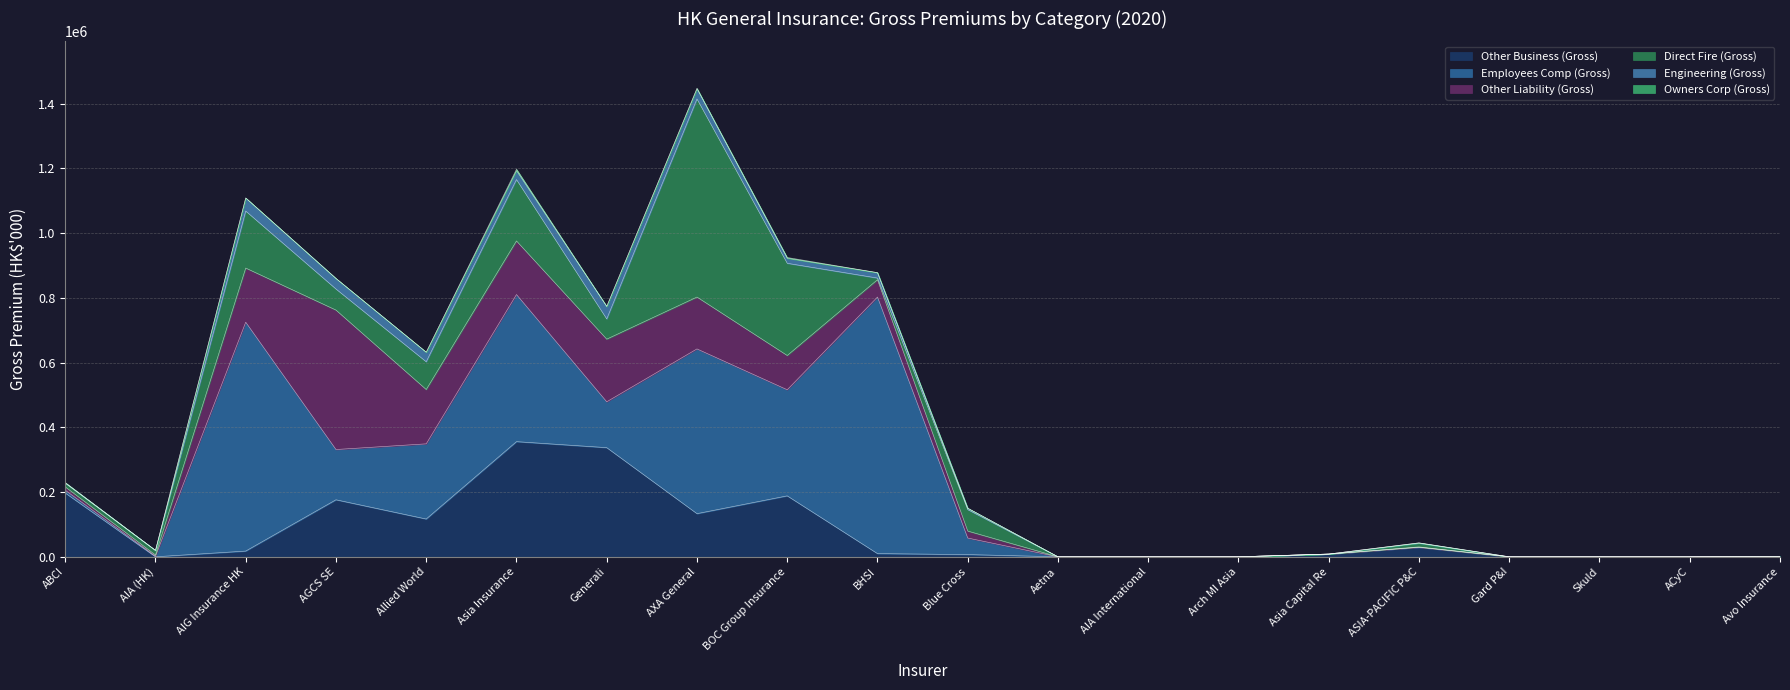

The Other Business (Gross) series shows 484 at Avo Insurance. True or false?

False